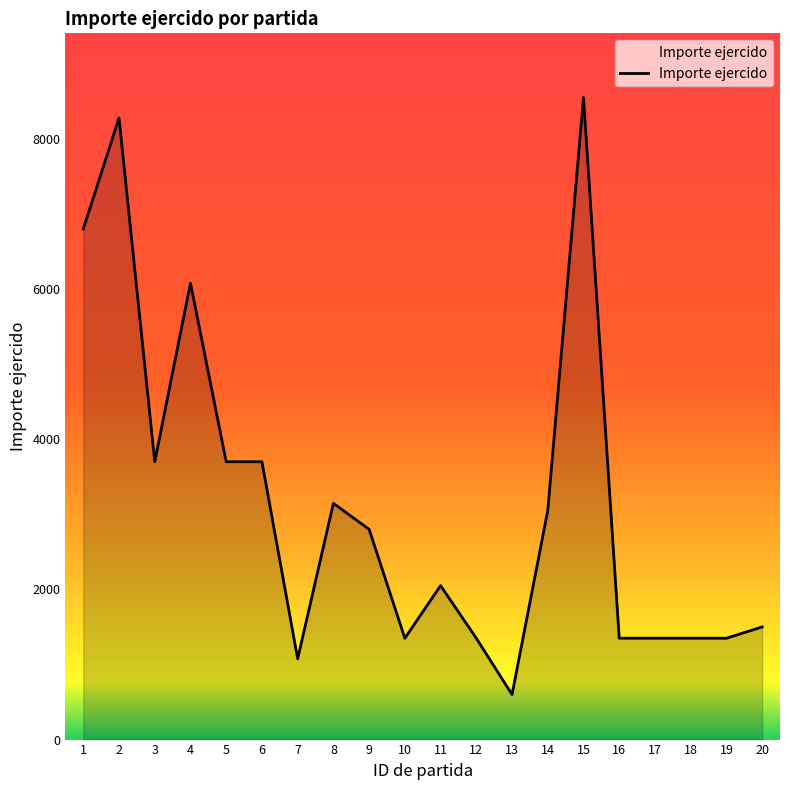

The value at 11 is 2050. True or false?

True